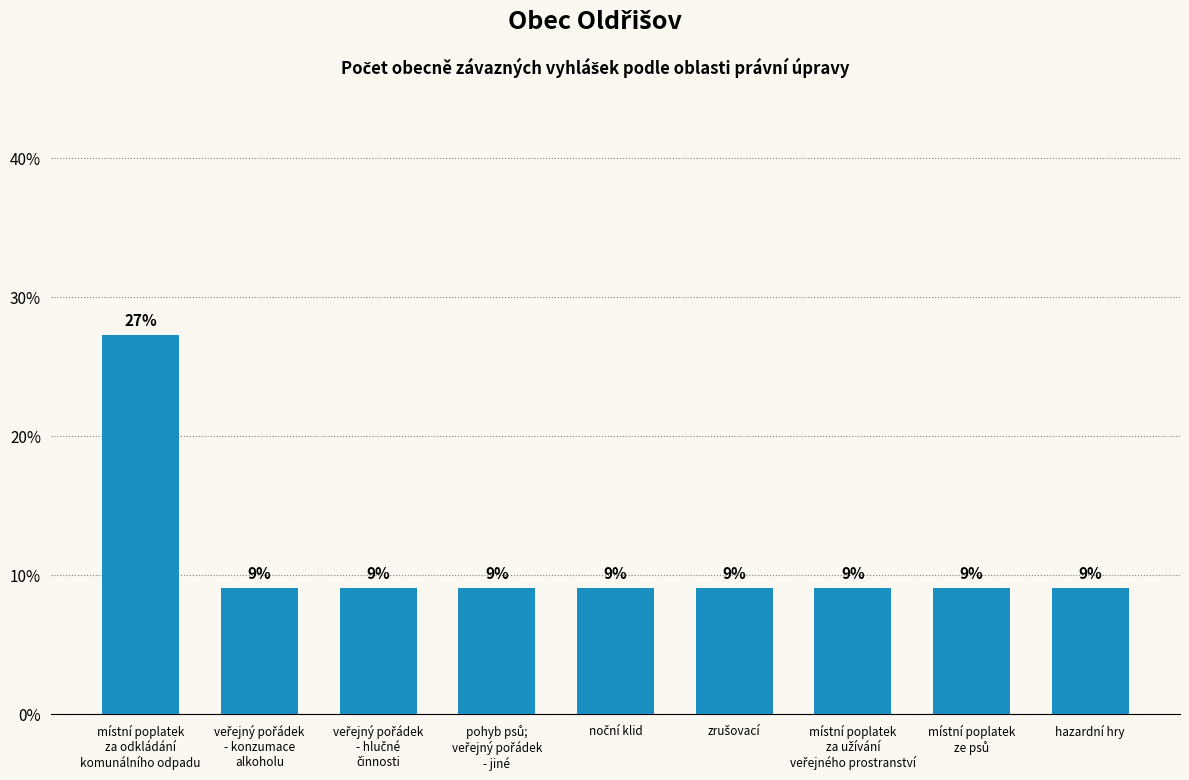

List the labels in order of value, smallest first.

veřejný pořádek
- konzumace
alkoholu, veřejný pořádek
- hlučné
činnosti, pohyb psů;
veřejný pořádek
- jiné, noční klid, zrušovací, místní poplatek
za užívání
veřejného prostranství, místní poplatek
ze psů, hazardní hry, místní poplatek
za odkládání
komunálního odpadu